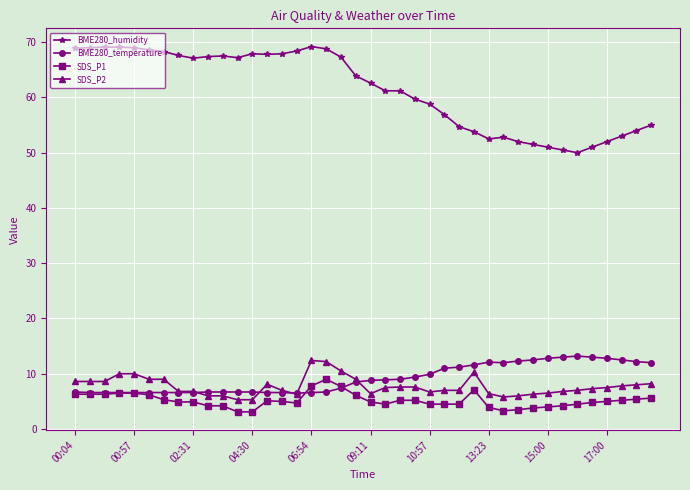

What is the maximum value shown in the chart?

69.2